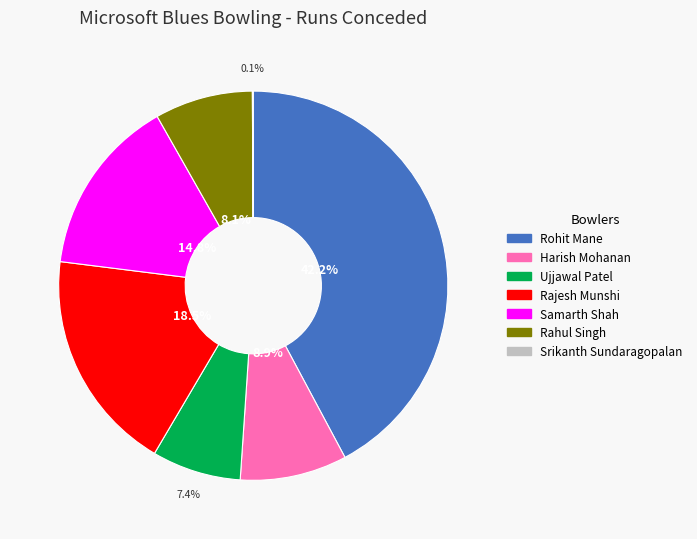

What percentage do Ujjawal Patel and Rahul Singh together represent?

15.5%